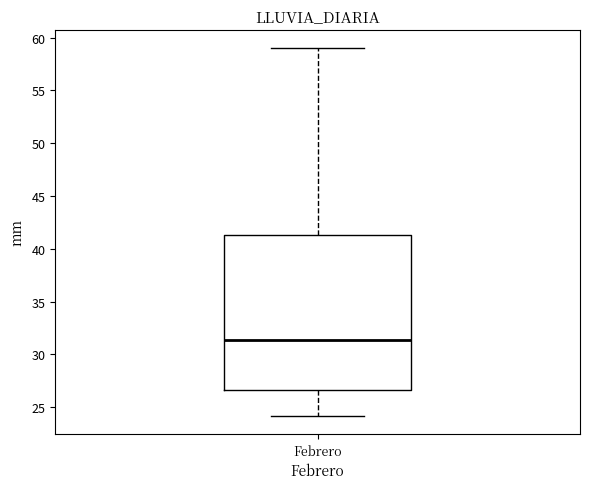

Transcribe this box plot: give where the median line is, the range the box spans, and where the two whiskers end, as read against the y-axis. The values are not printed on the chart, so give them approximately, as read against the axis.

median 31.5, box 26.5 to 41.5, whiskers 24.0 to 59.0